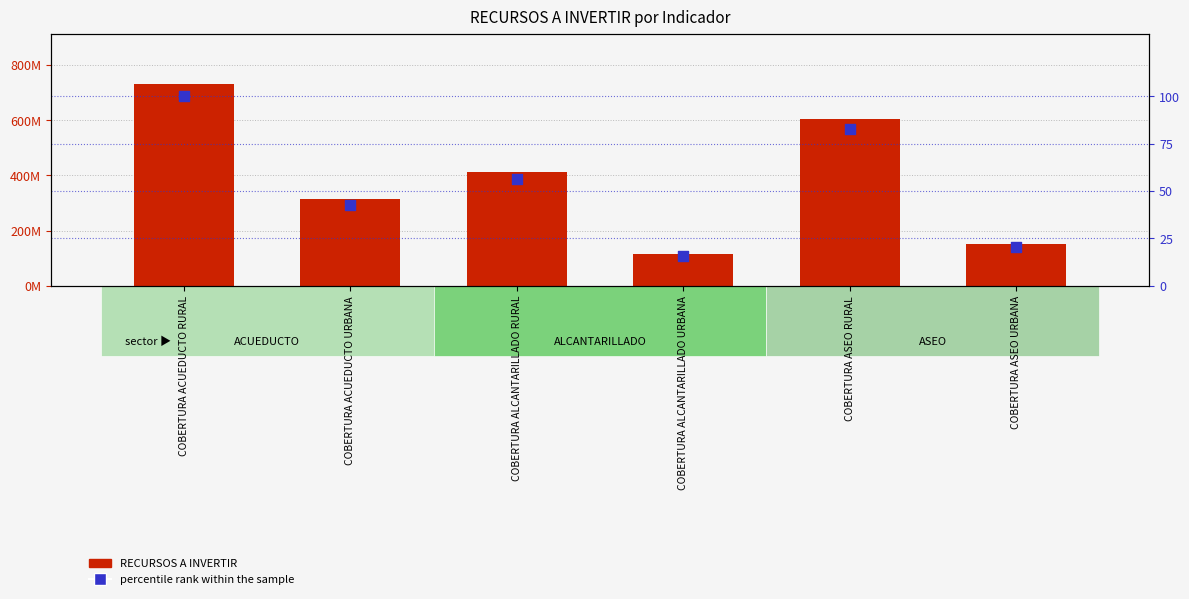

Is the value of RECURSOS A INVERTIR at COBERTURA ACUEDUCTO RURAL greater than the value of percentile rank within the sample at COBERTURA ASEO RURAL?

Yes